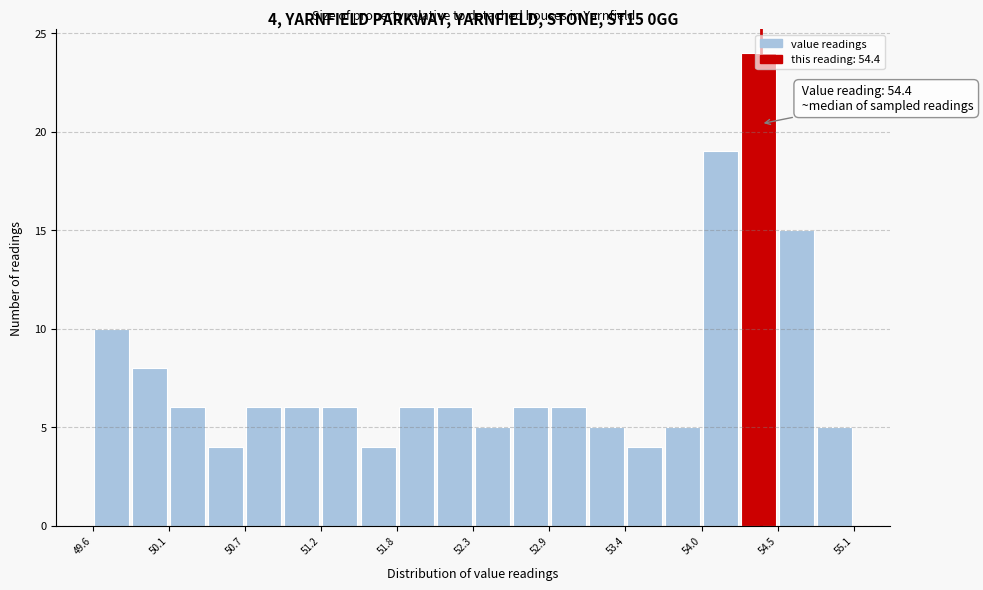

Read against the x-axis, roughly where is the centre of the tallest bar?

54.4